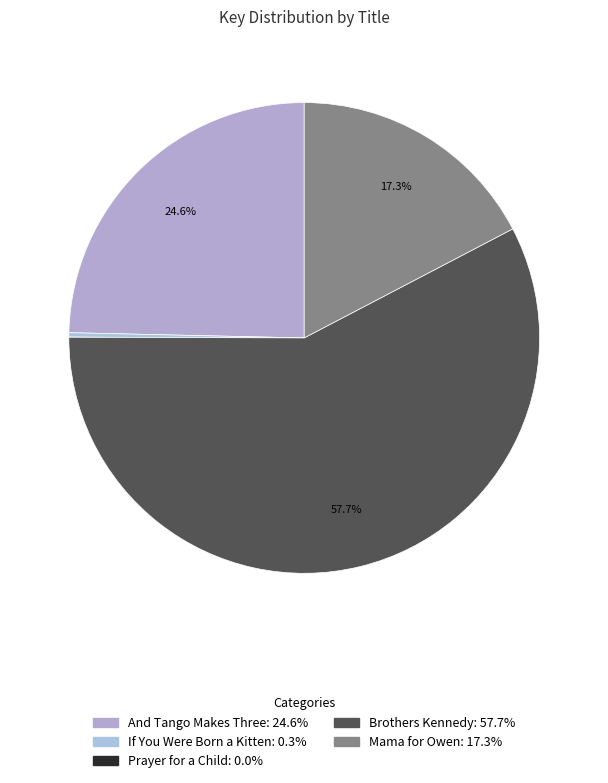

Combined, do And Tango Makes Three and Prayer for a Child account for over 50%?

No